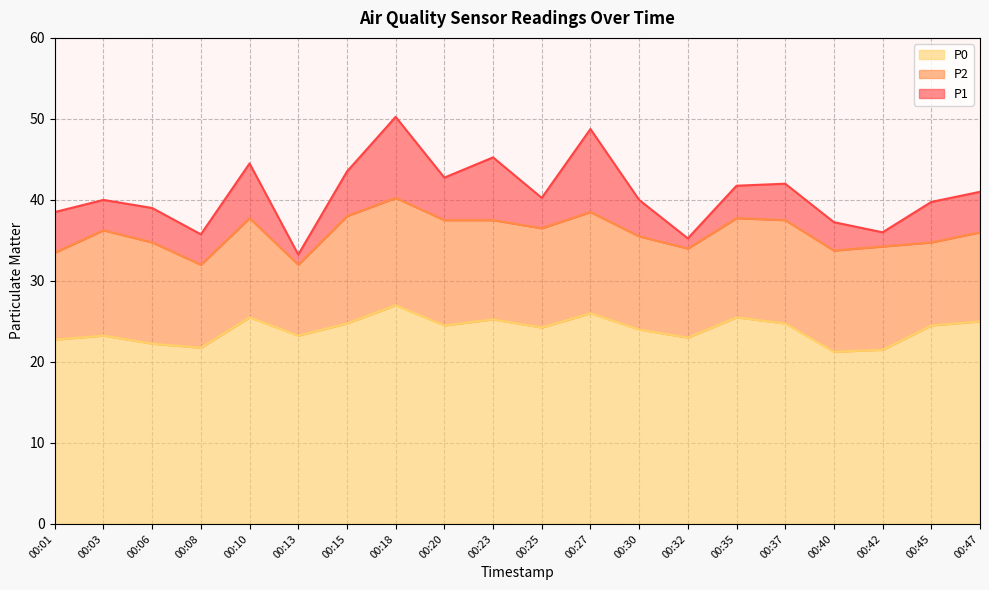

What is the spread (max minus min) of values at 00:42?

14.5